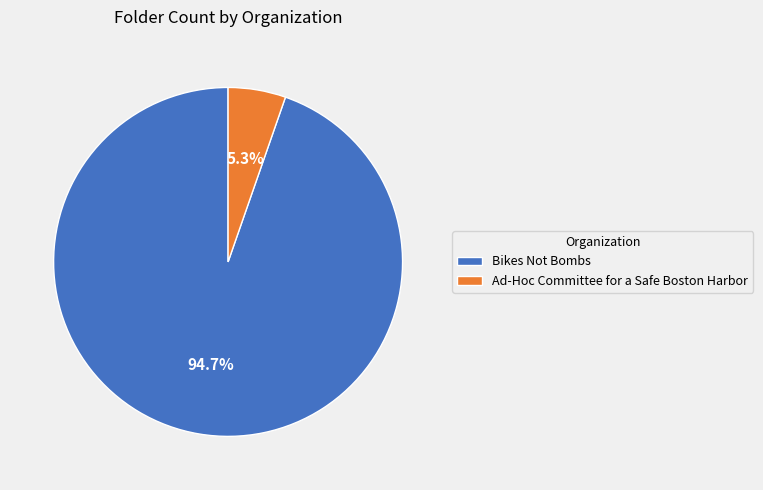

To the nearest percent, what is the average slice percentage?

50%